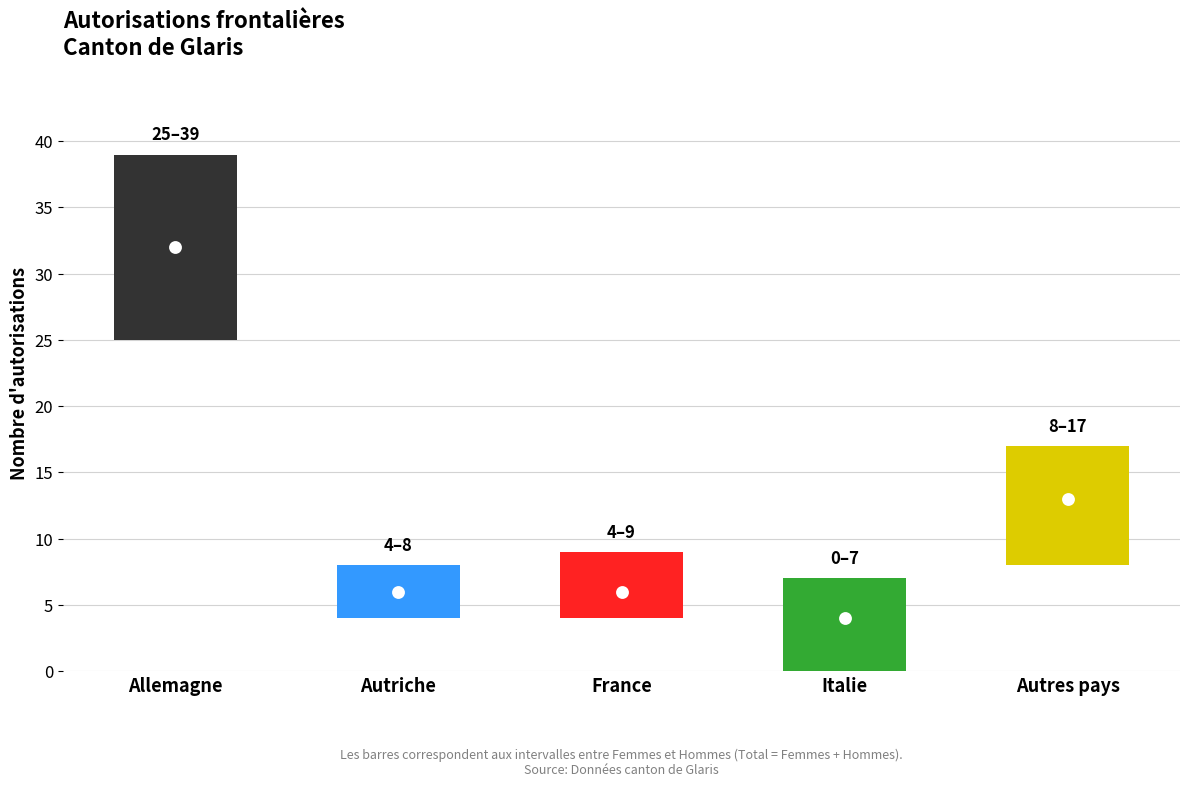

Which series contains the highest Y value?

Total